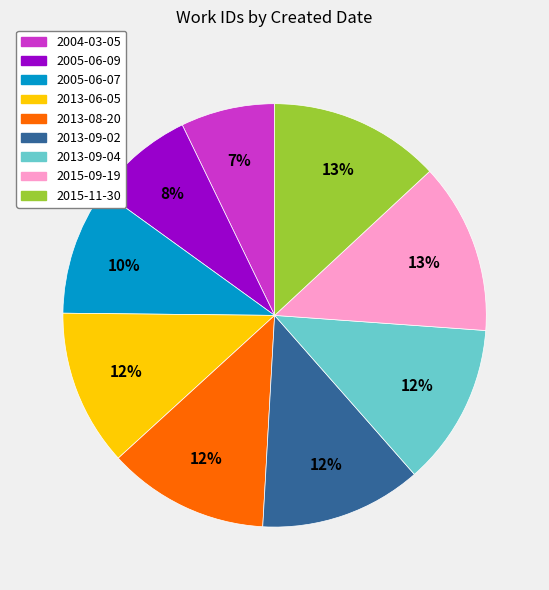

What percentage is the 2013-06-05 slice, to the nearest percent?

12%